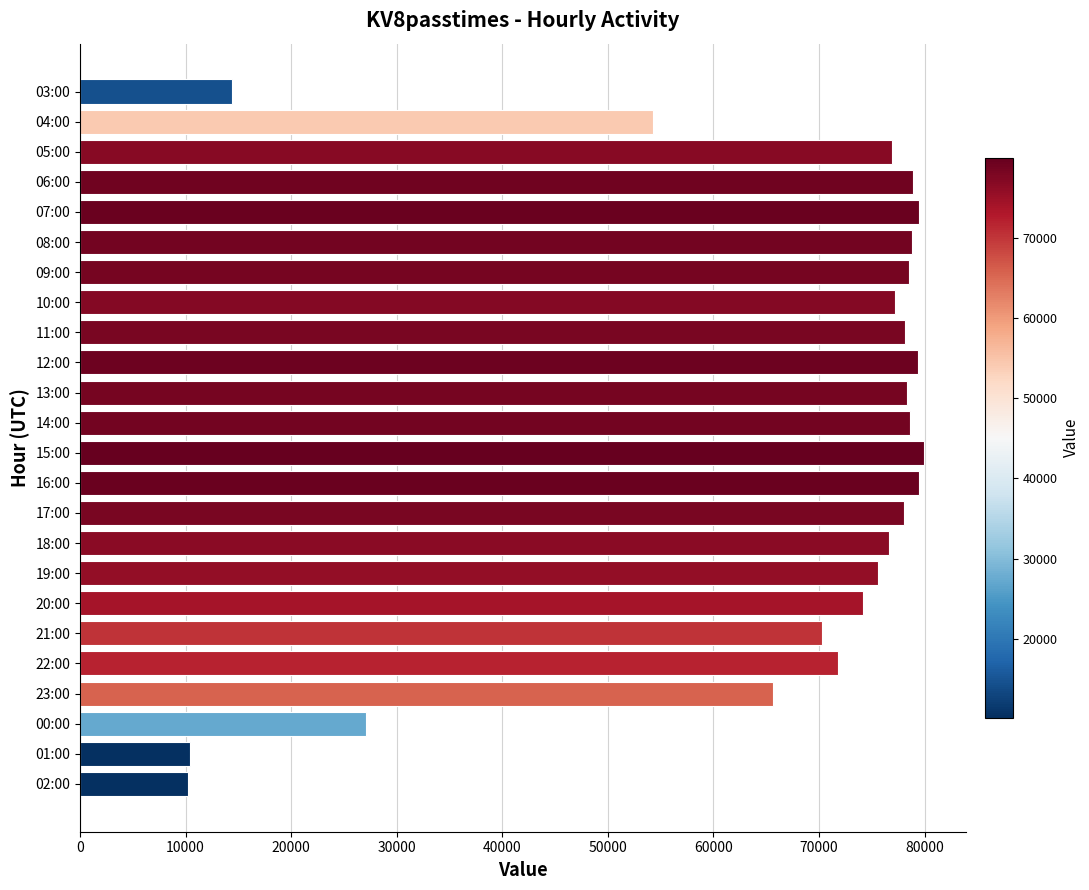

Is it true that the value at 21:00 is 70287?

True